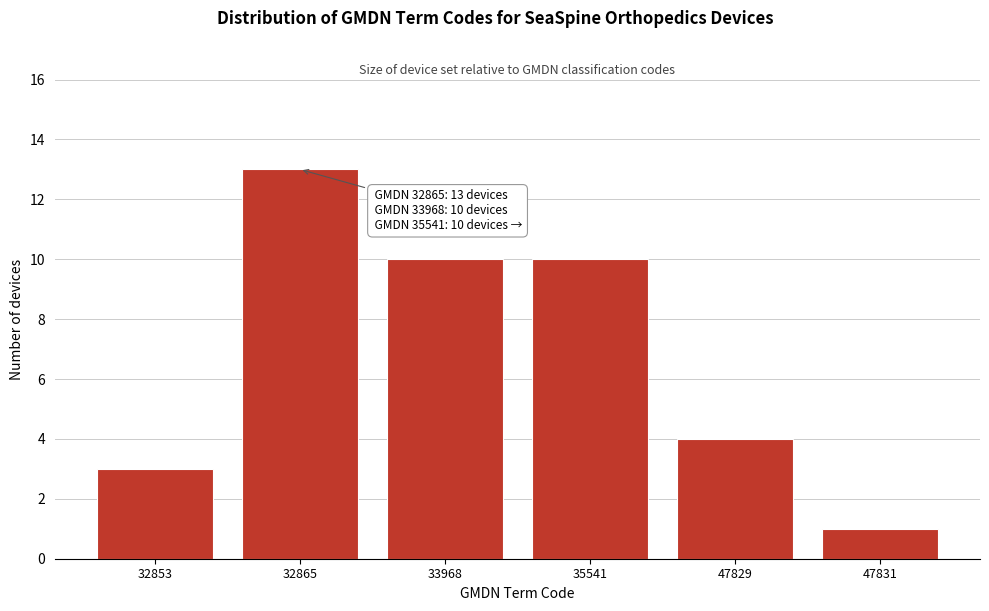

Reading right to left, what are all the values shown in this chart?

47831=1	47829=4	35541=10	33968=10	32865=13	32853=3